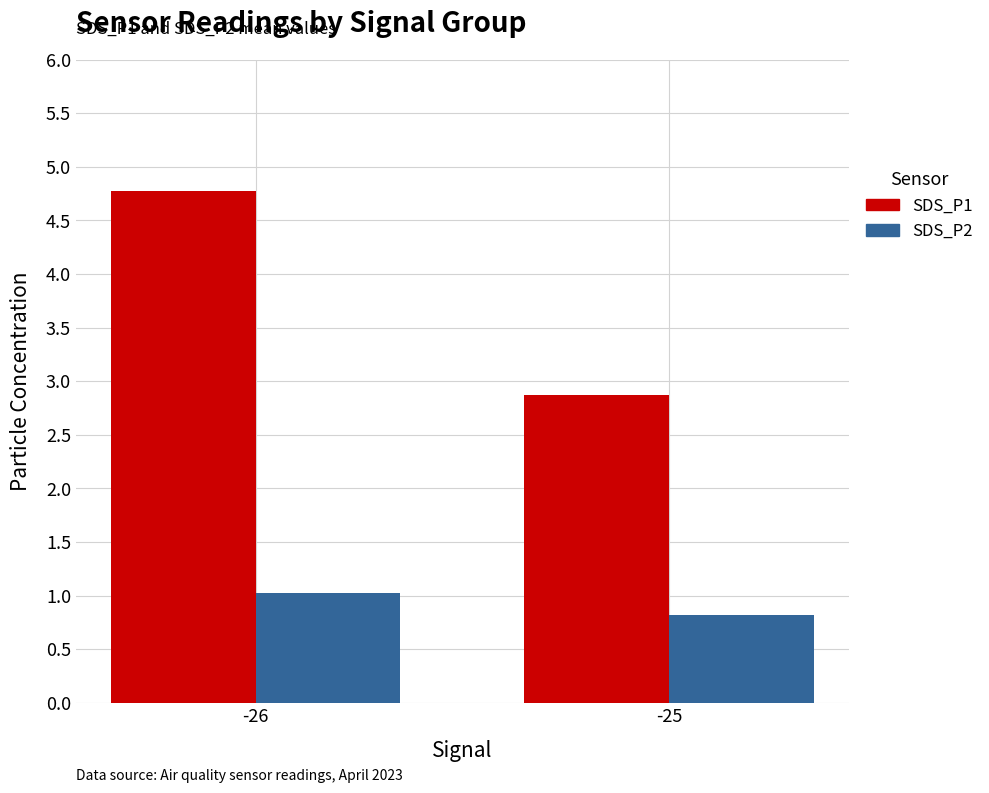

Read the SDS_P2 value at -25.

0.8